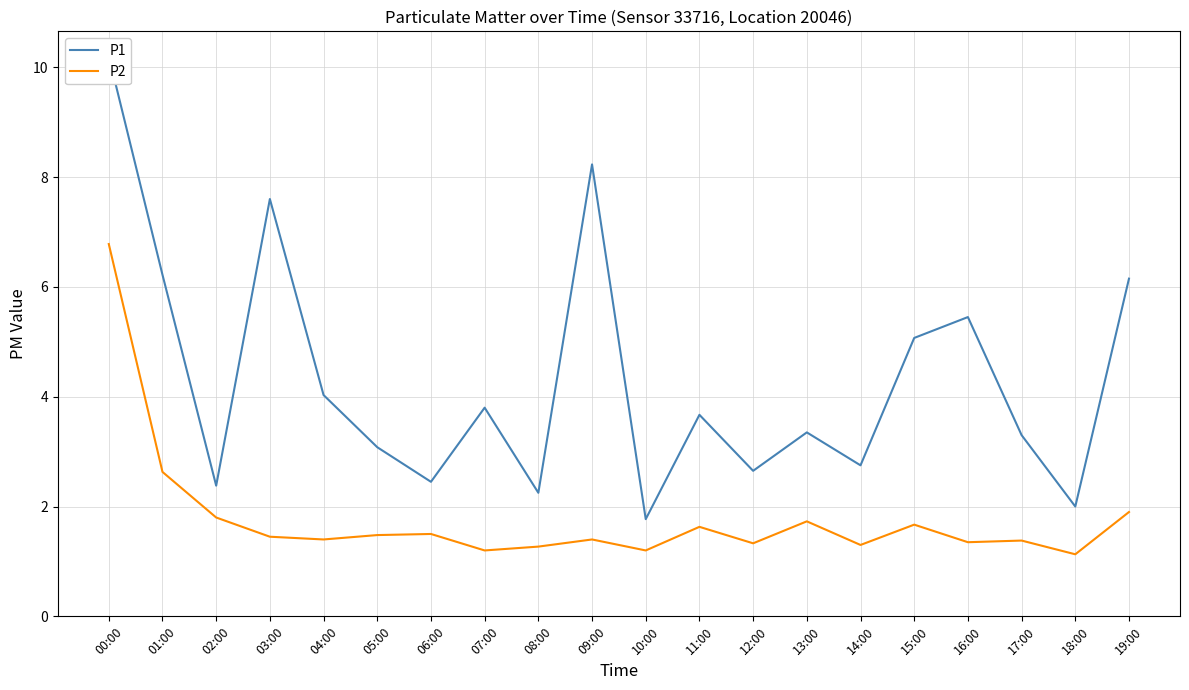

Reading right to left, transcribe all the data shown in this chart.

P1: 19:00=6.2	18:00=2.0	17:00=3.3	16:00=5.5	15:00=5.1	14:00=2.8	13:00=3.4	12:00=2.6	11:00=3.7	10:00=1.8	09:00=8.2	08:00=2.2	07:00=3.8	06:00=2.5	05:00=3.1	04:00=4.0	03:00=7.6	02:00=2.4	01:00=6.2	00:00=10.2
P2: 19:00=1.9	18:00=1.1	17:00=1.4	16:00=1.4	15:00=1.7	14:00=1.3	13:00=1.7	12:00=1.3	11:00=1.6	10:00=1.2	09:00=1.4	08:00=1.3	07:00=1.2	06:00=1.5	05:00=1.5	04:00=1.4	03:00=1.4	02:00=1.8	01:00=2.6	00:00=6.8